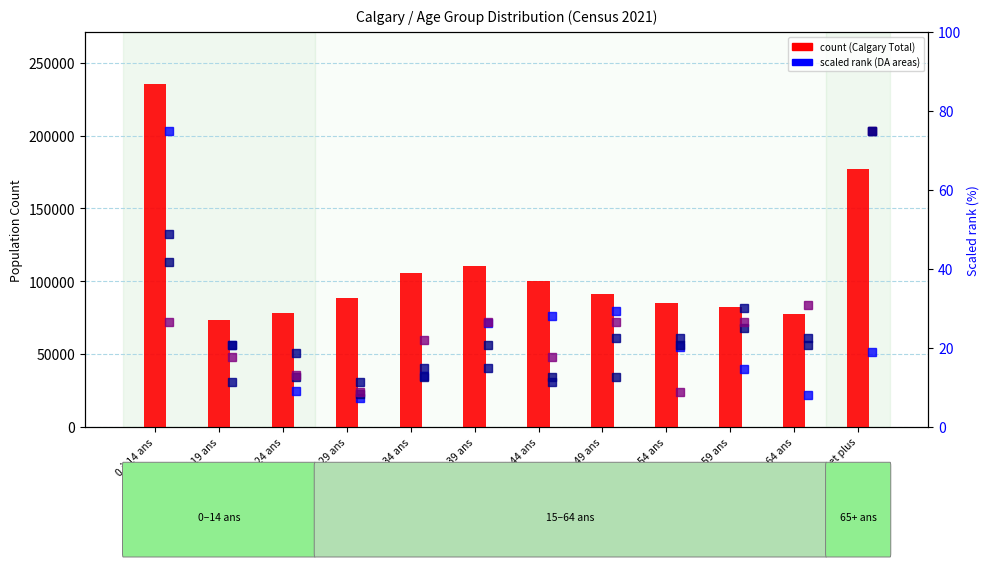

The DA 48062204 (Total) series shows 14.7 at 50 à 54 ans. True or false?

False